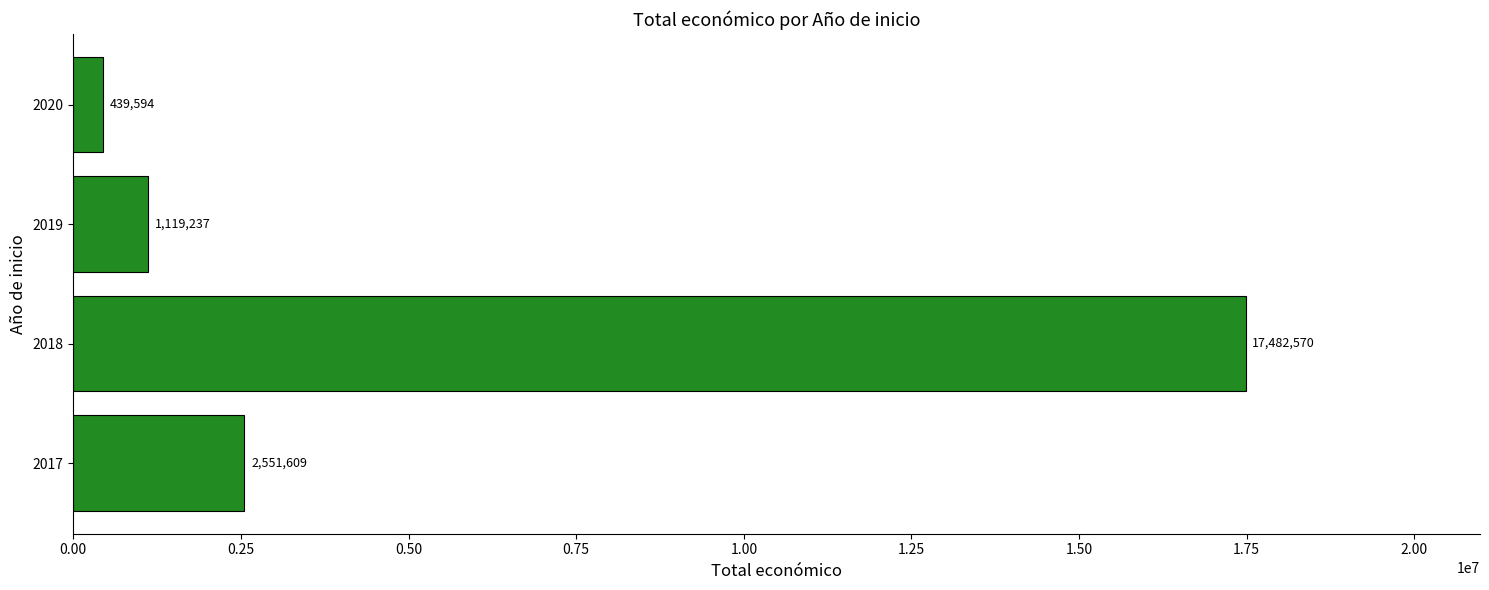

Reading top to bottom, what are all the values shown in this chart?

439594	1119237	17482570	2551609